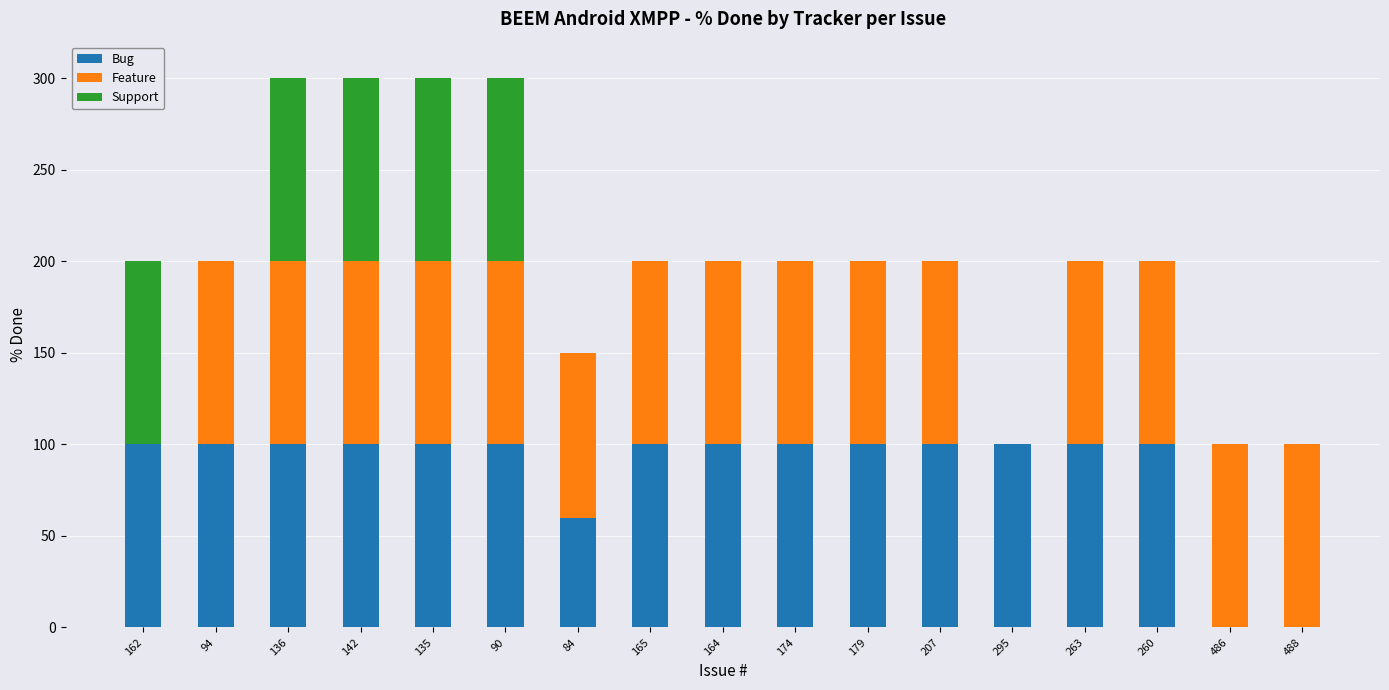

True or false: Bug has a value of 179 at 90.

False